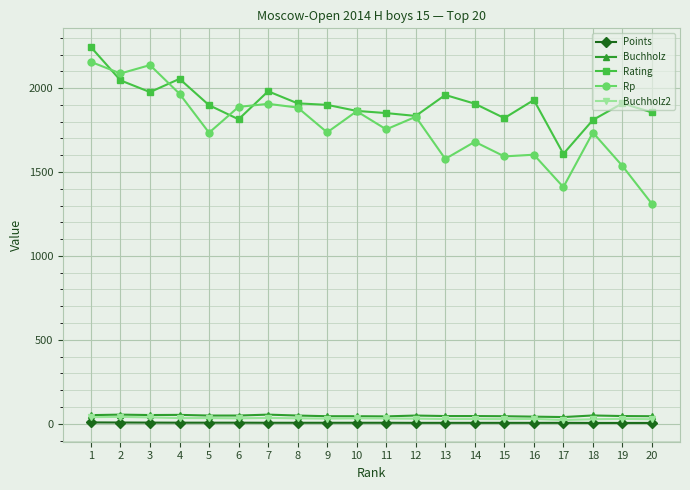

What is the sum of all Rating values?

38170.0